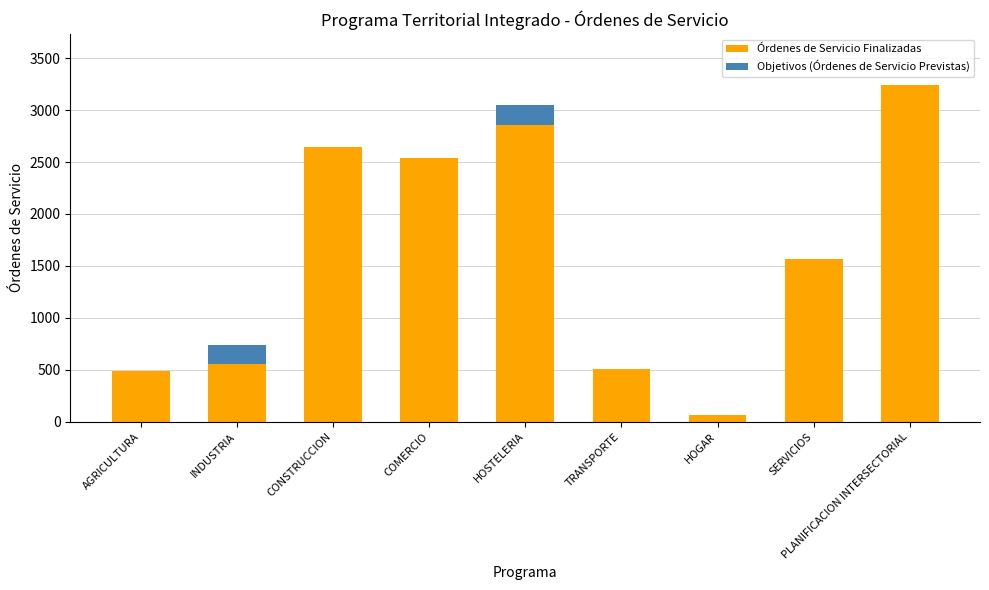

What is the highest value of the Órdenes de Servicio Finalizadas series?

3246